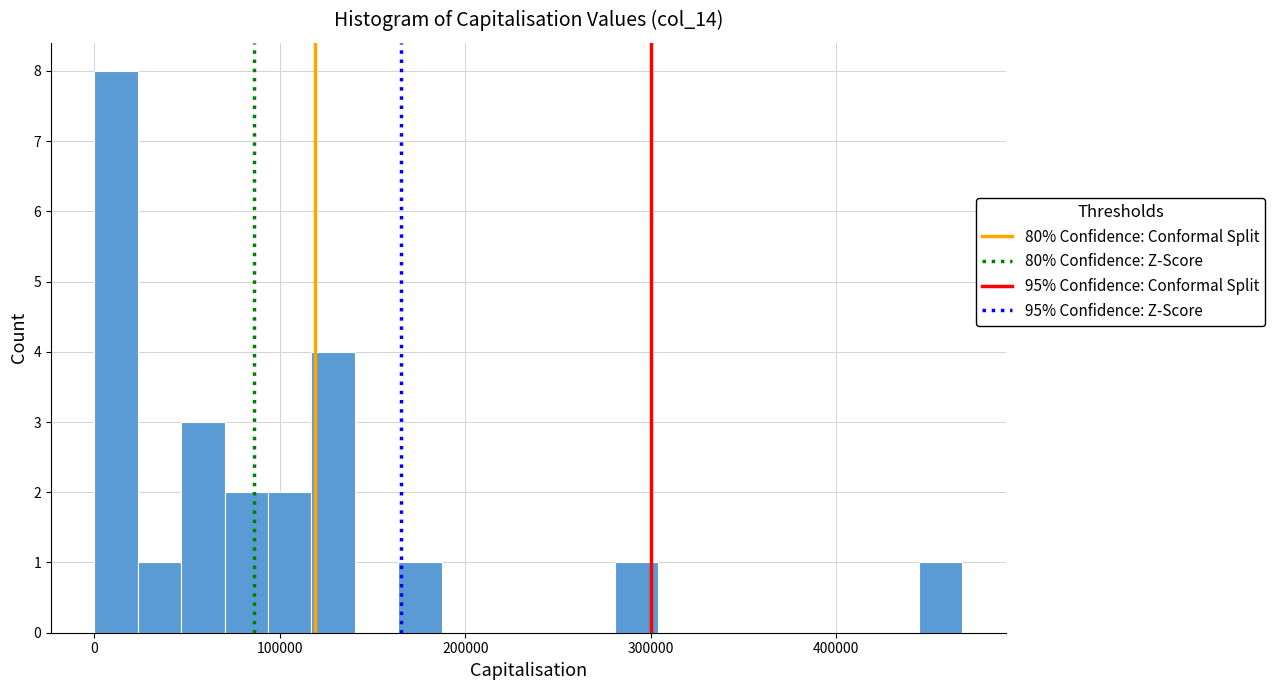

Around what value on the x-axis is the tallest bar? Give the approximate position of its centre, as read against the axis.

10000